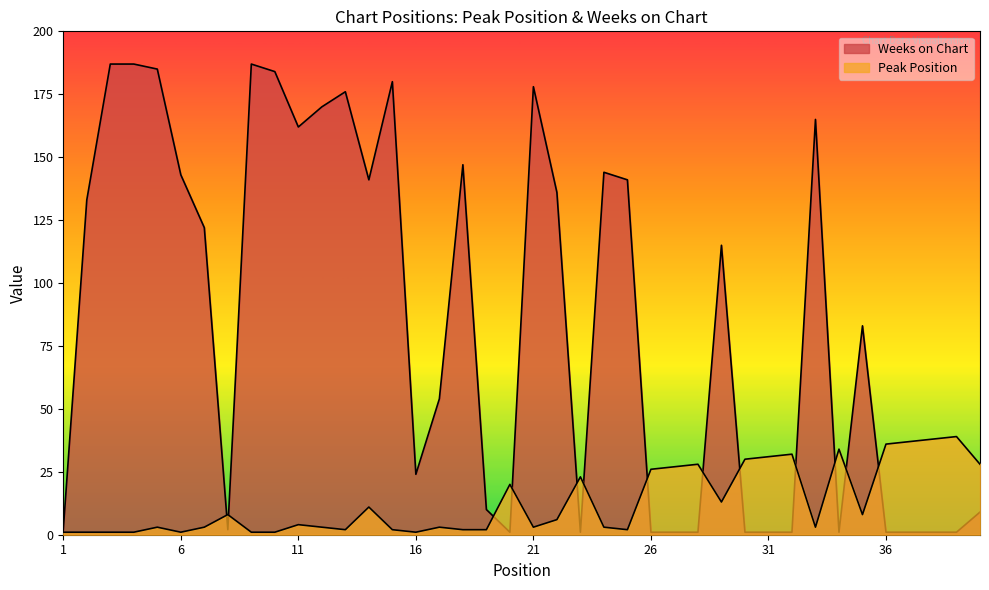

At 7, list the series in order from smallest to largest.

Peak Position, Weeks on Chart